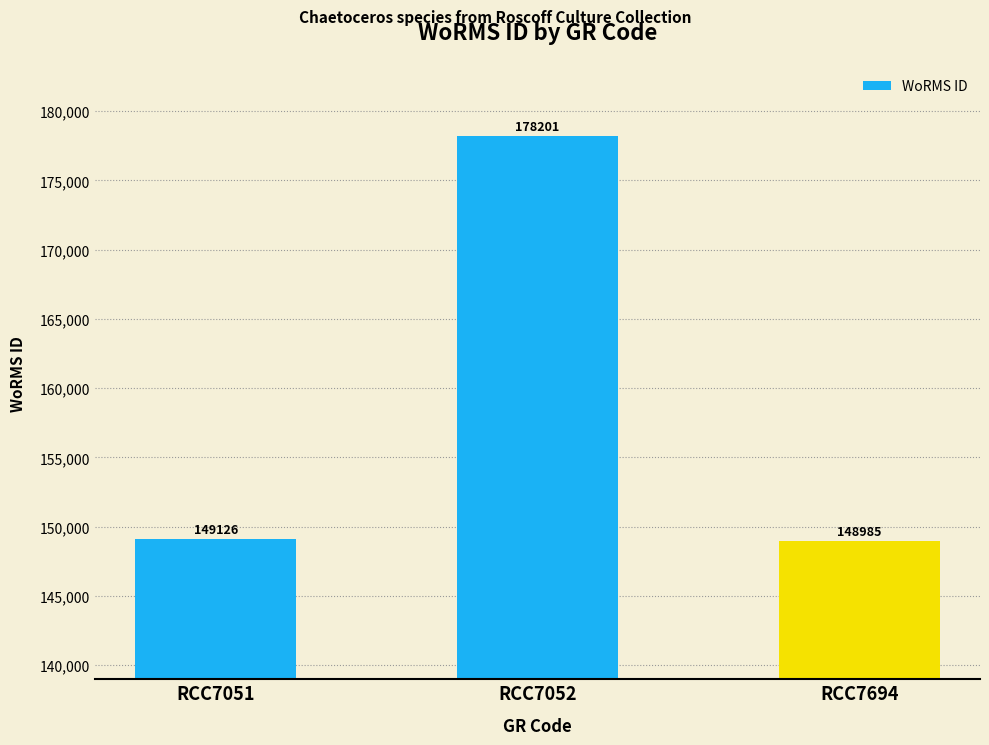

What is the value of the 3rd bar from the left?

148985